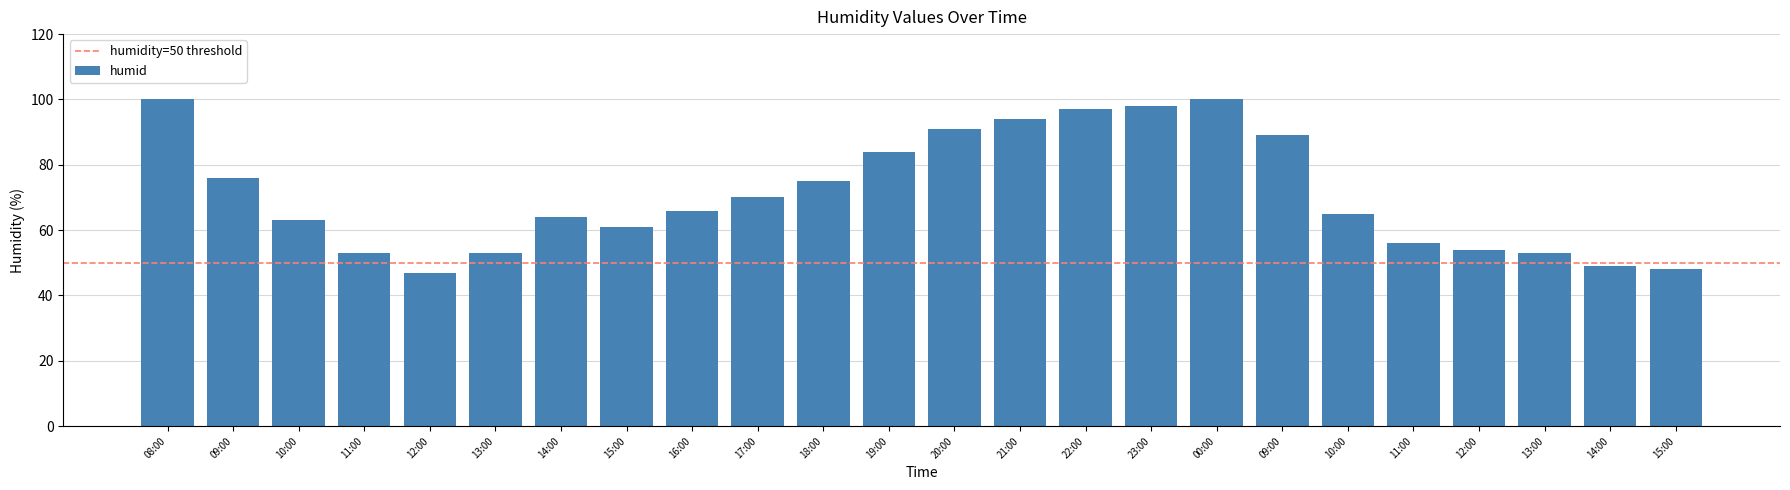

Count the number of categories in the chart.

24